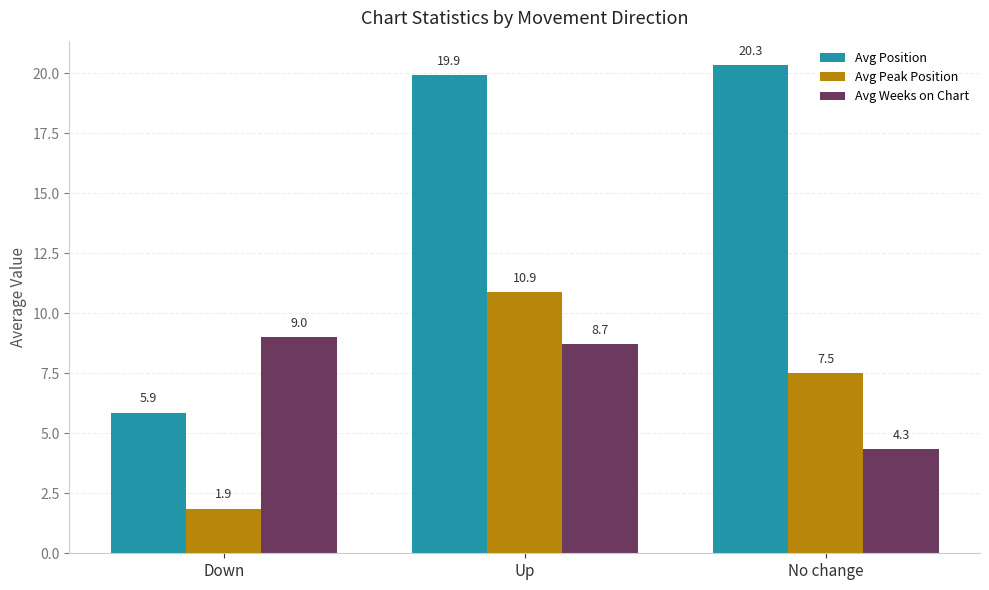

Is it true that Avg Position equals 20.3 at No change?

True